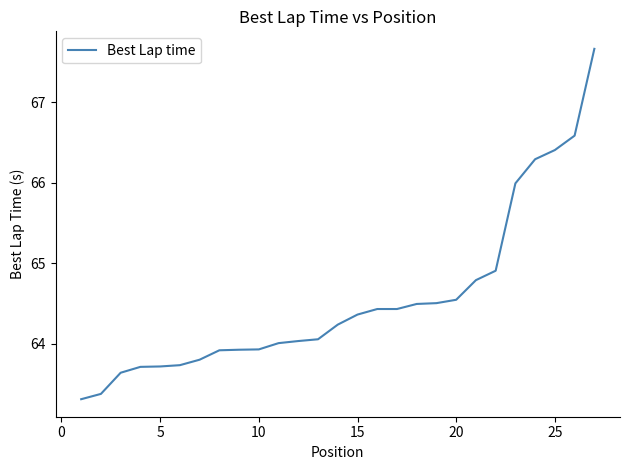

What is the difference between the maximum and minimum values?

4.4